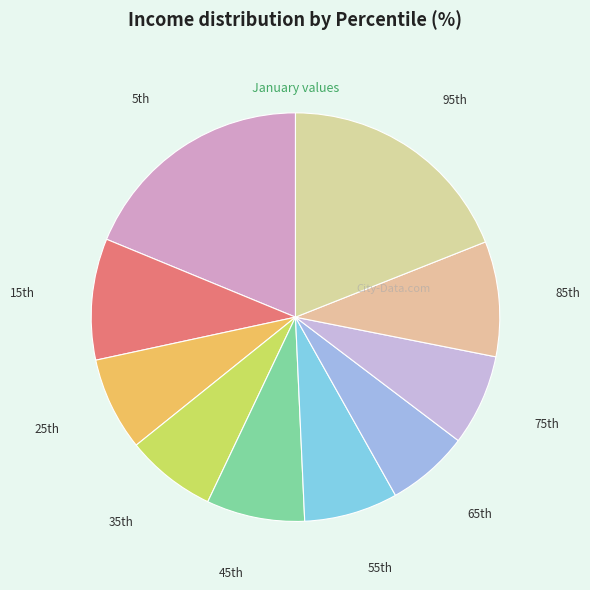

Is there a majority slice in this chart?

No